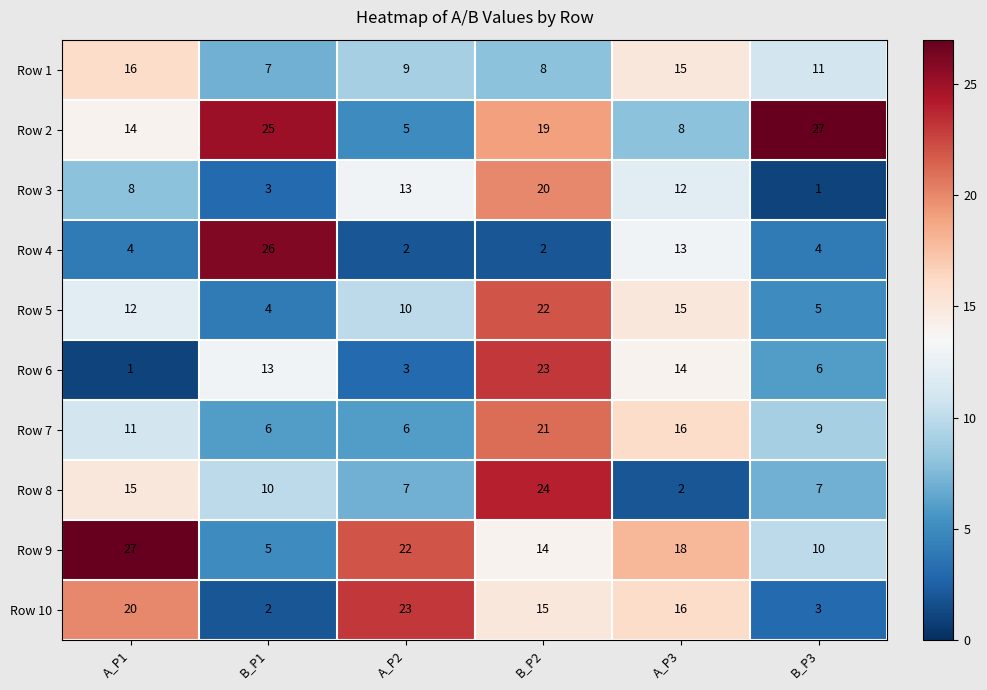

What is the difference between the maximum and minimum values in the Row 6 series?

22